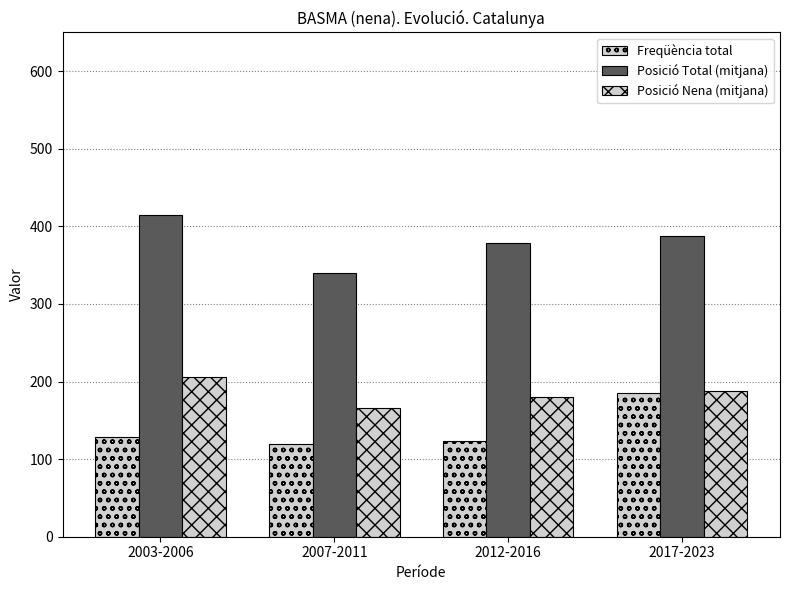

Between 2012-2016 and 2017-2023, which series saw the biggest shift?

Freqüència total